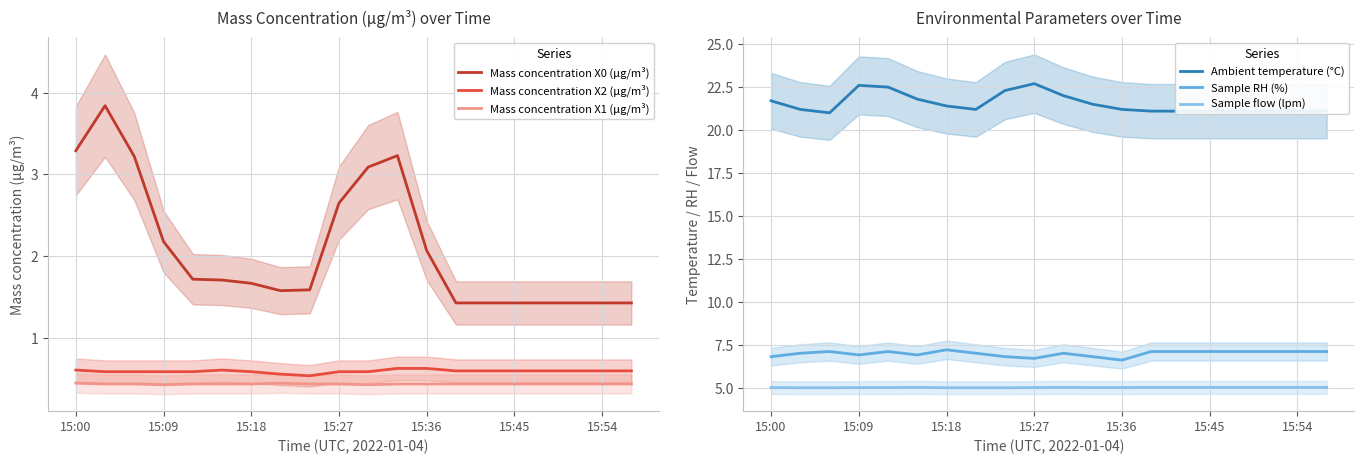

What is the approximate value of Mass concentration X2 (μg/m³) at 19?

0.6